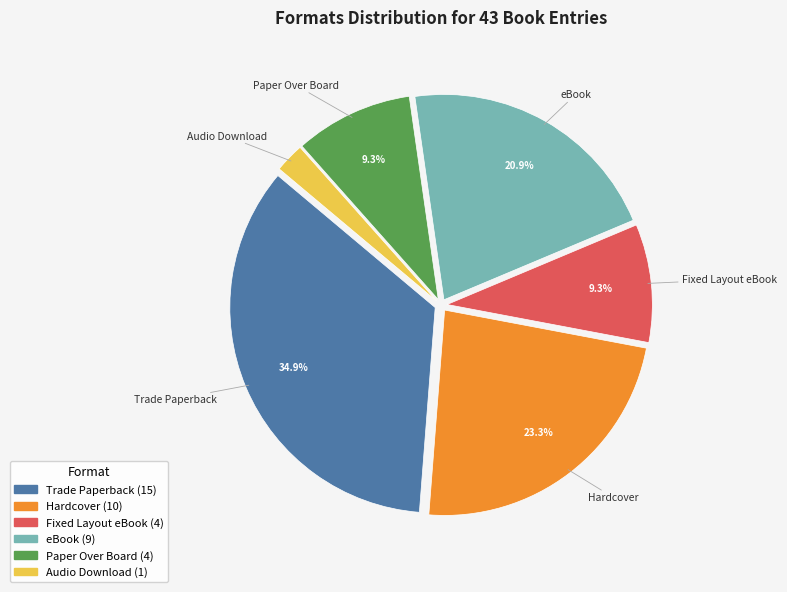

Which has a higher value, Fixed Layout eBook or Audio Download?

Fixed Layout eBook